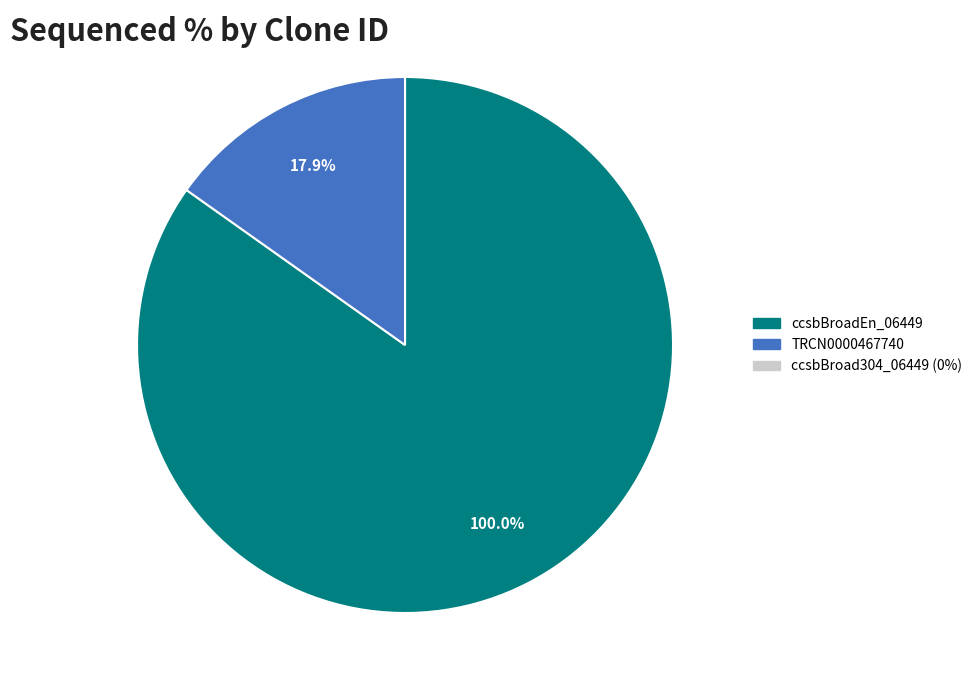

To the nearest percent, what is the difference between the TRCN0000467740 and ccsbBroadEn_06449 slice percentages?

70%